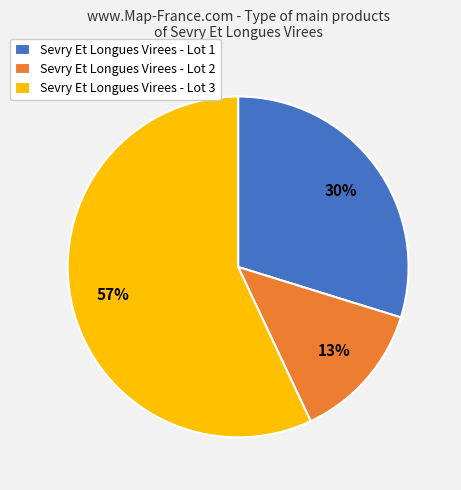

What percentage is the Sevry Et Longues Virees - Lot 2 slice, to the nearest percent?

13%